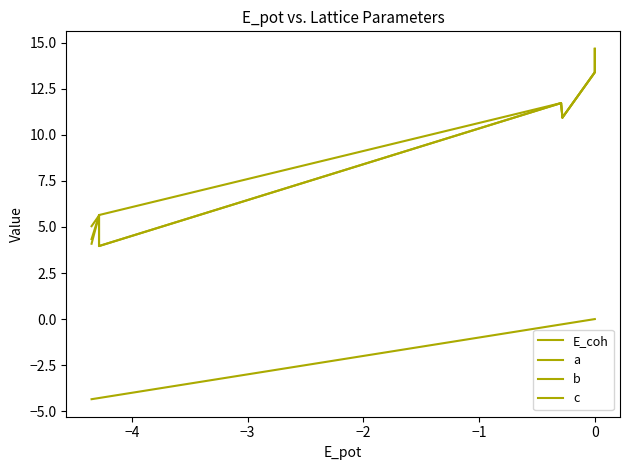

True or false: E_coh and a cross at least once.

False